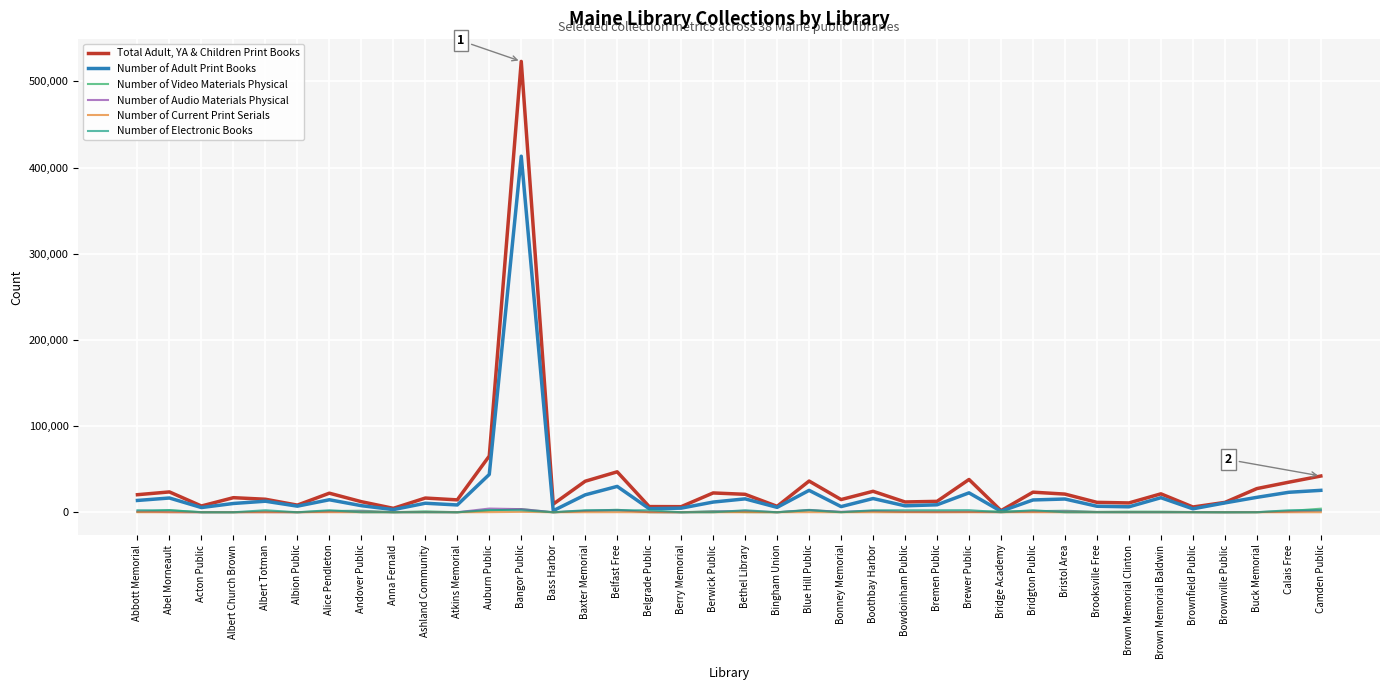

Does the chart display data point markers on the line(s)?

No